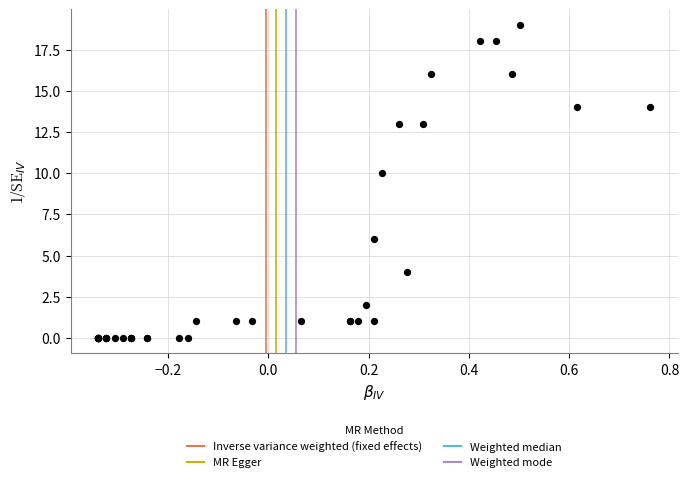

What Y value in the scatter plot is closest to 9?

10.0